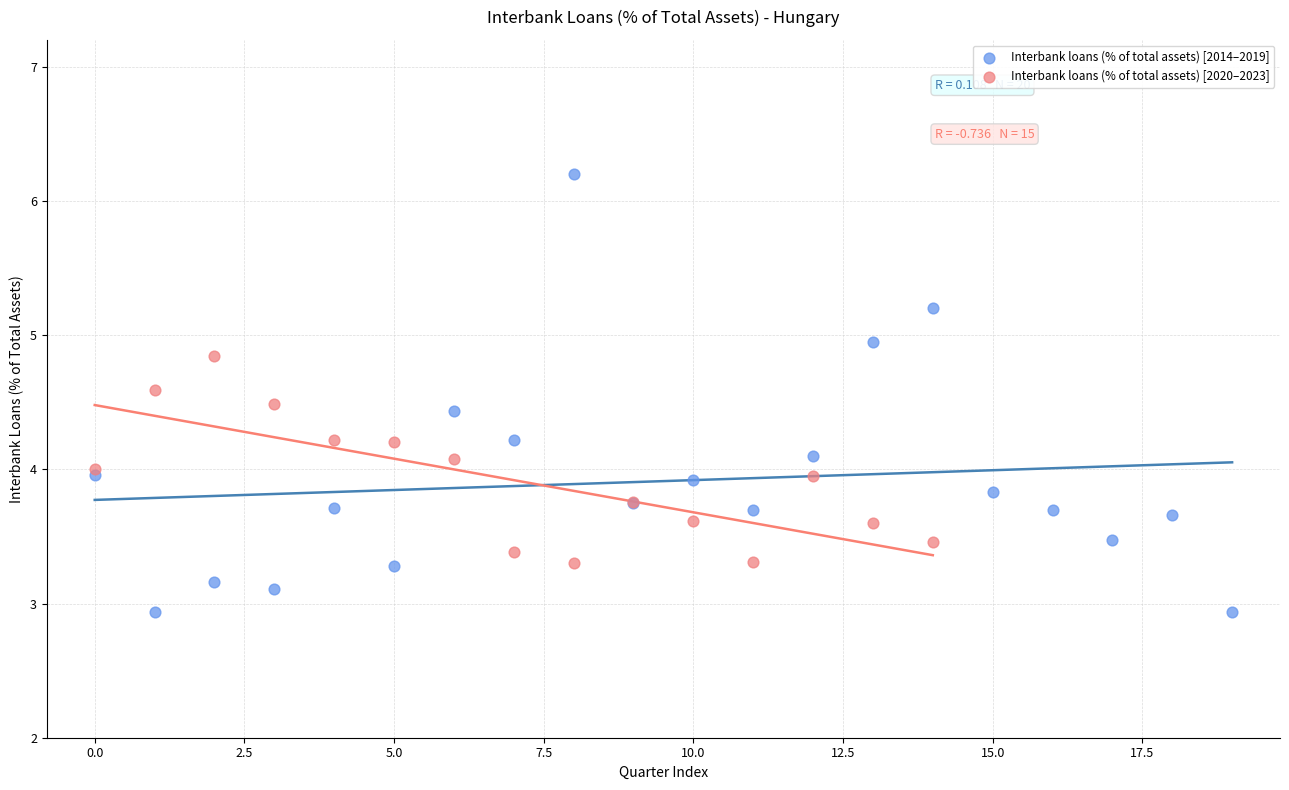

Which series has the widest spread of Y values?

Interbank loans (% of total assets) [2014–2019]